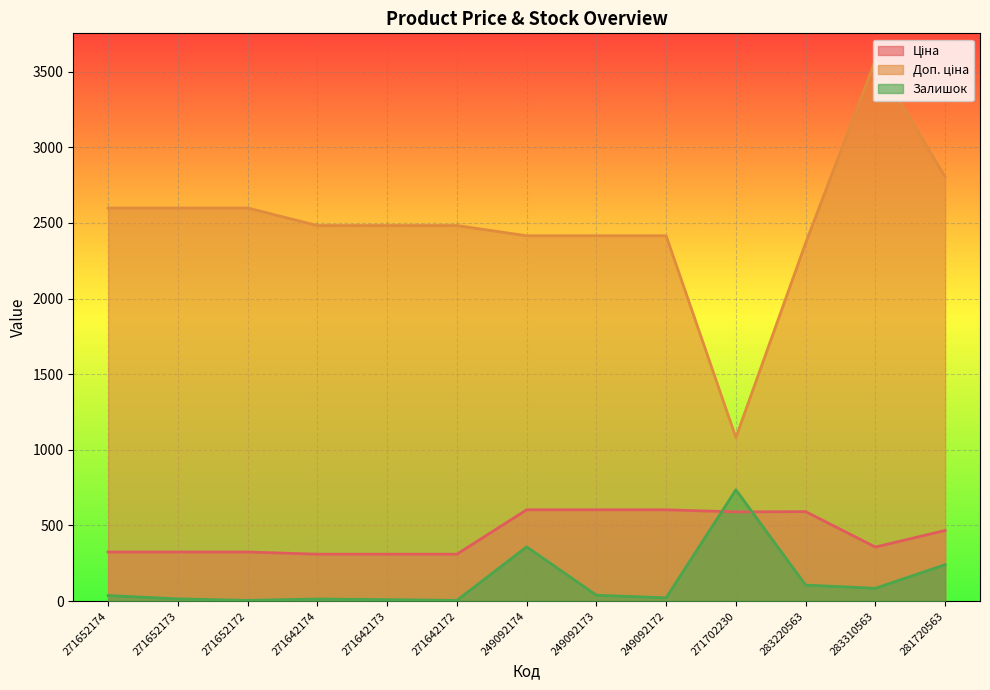

Reading left to right, transcribe all the data shown in this chart.

Ціна: 324.8	324.8	324.8	310.3	310.3	310.3	603.7	603.7	603.7	589.9	591.6	357.4	467.3
Доп. ціна: 2598.3	2598.3	2598.3	2482.4	2482.4	2482.4	2414.8	2414.8	2414.8	1081.7	2366.5	3573.9	2803.6
Залишок: 37.0	15.0	5.0	14.0	10.0	5.0	359.0	39.0	22.0	736.0	106.0	85.0	241.0